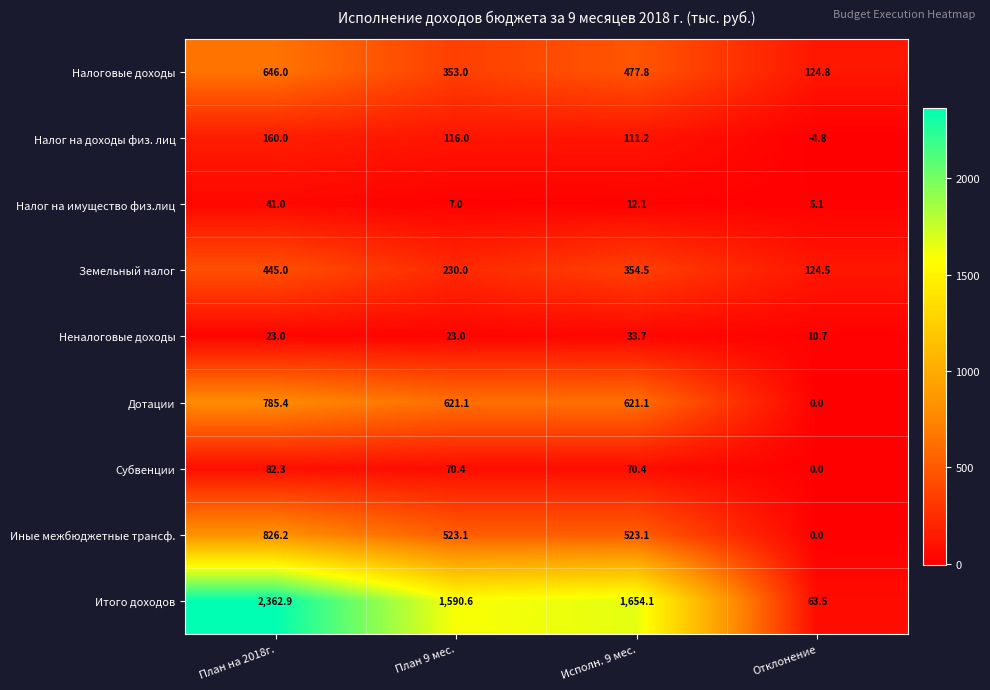

What is the difference between the maximum and second lowest values in the Налог на доходы физ. лиц series?

48.8